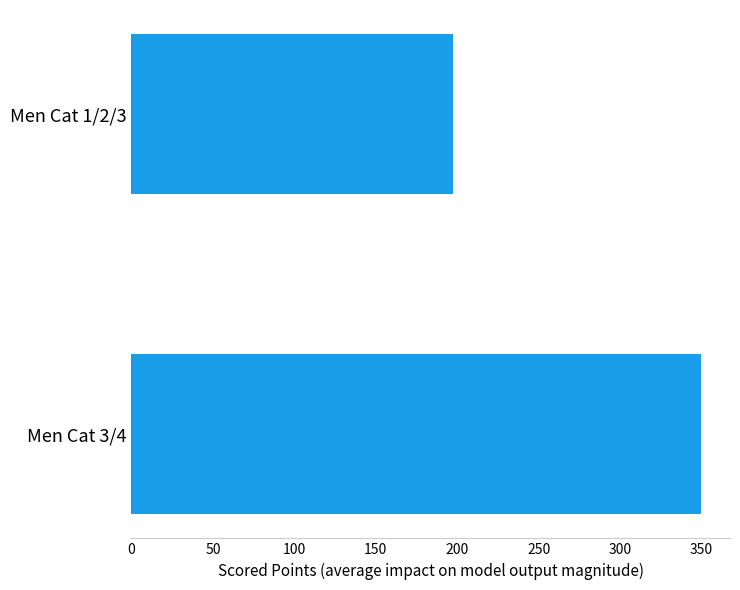

Where is the data nearest to the value 273?

Men Cat 1/2/3